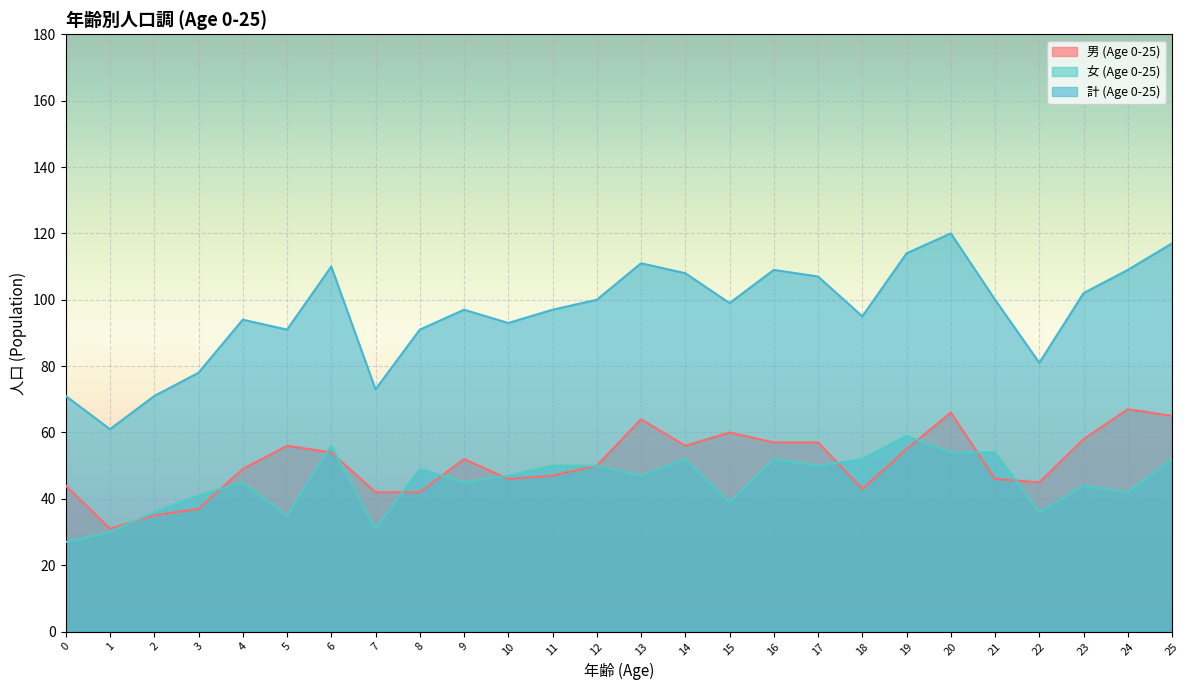

Which series changed the most between 23 and 24?

男 (Age 0-25)